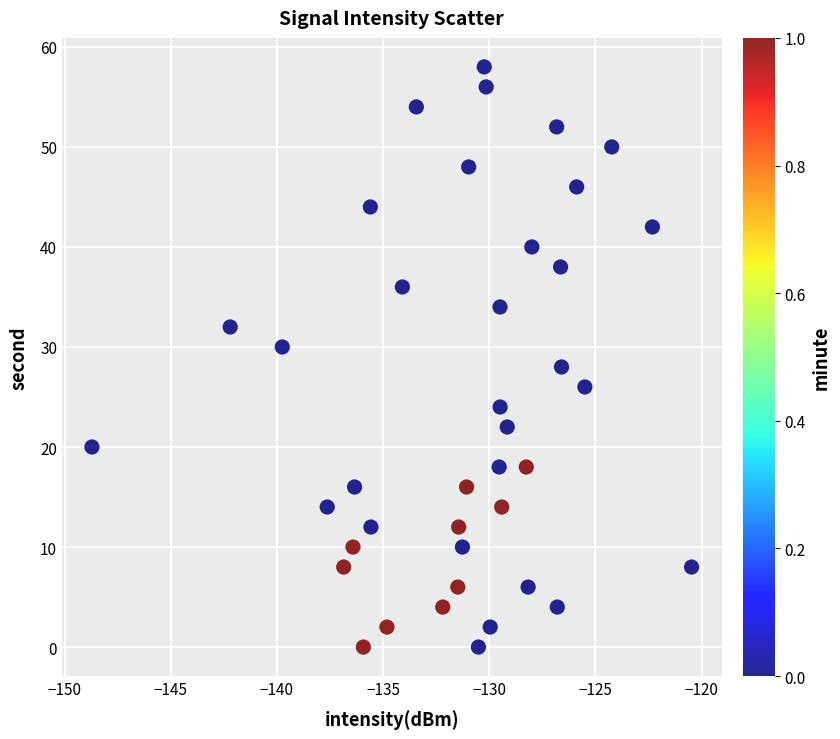

Count the number of points in this scatter plot.

40